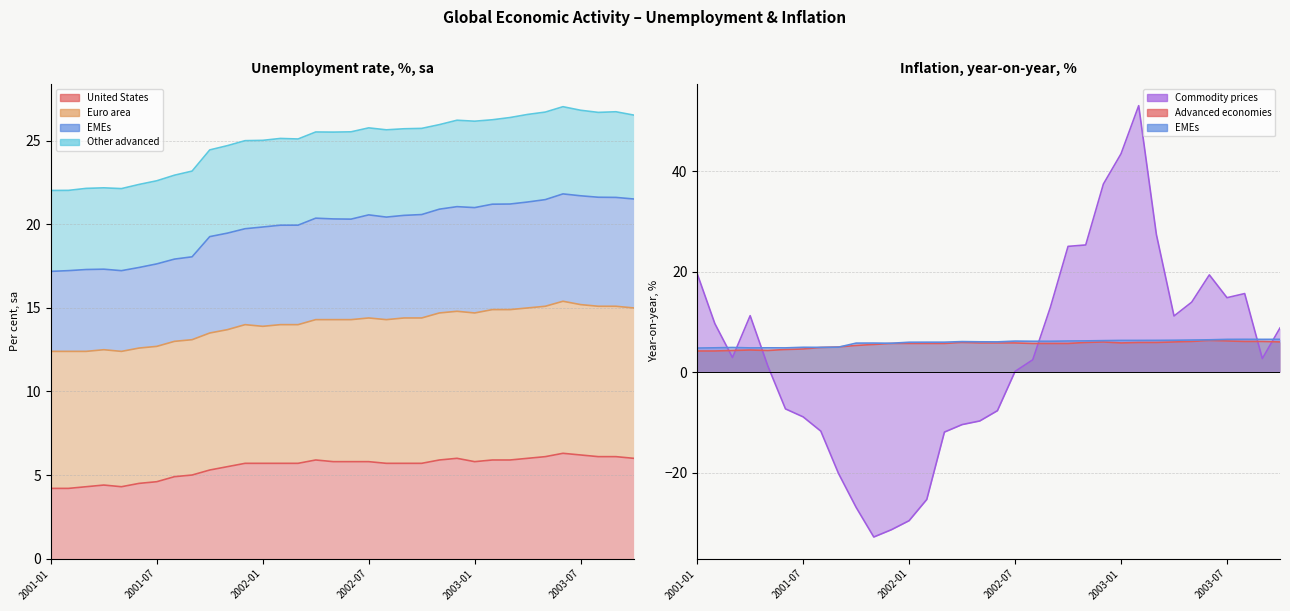

How many data points in EMEs are less than 6?

15